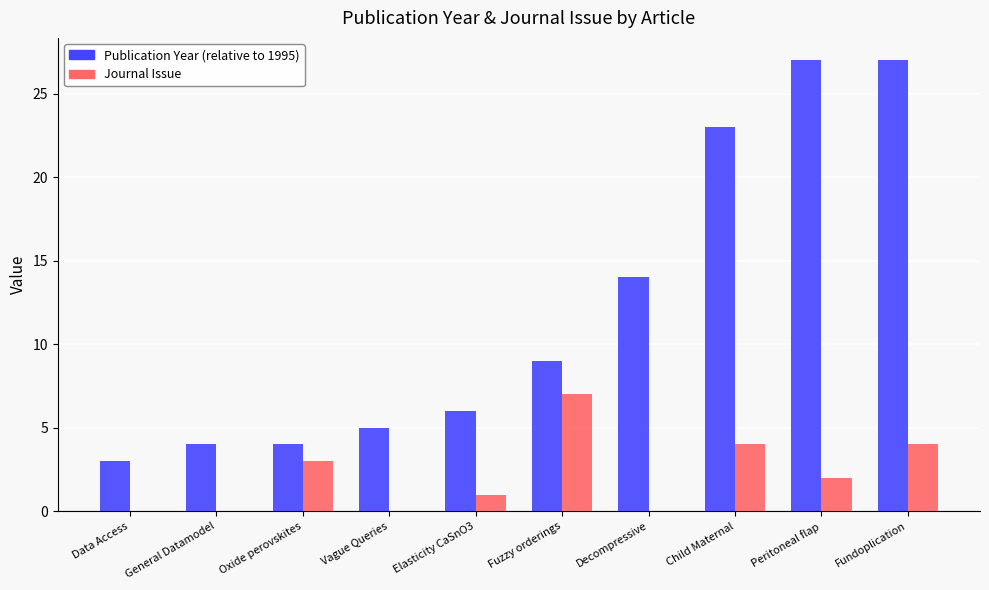

Where does the Journal Issue series first go above 2?

Oxide perovskites